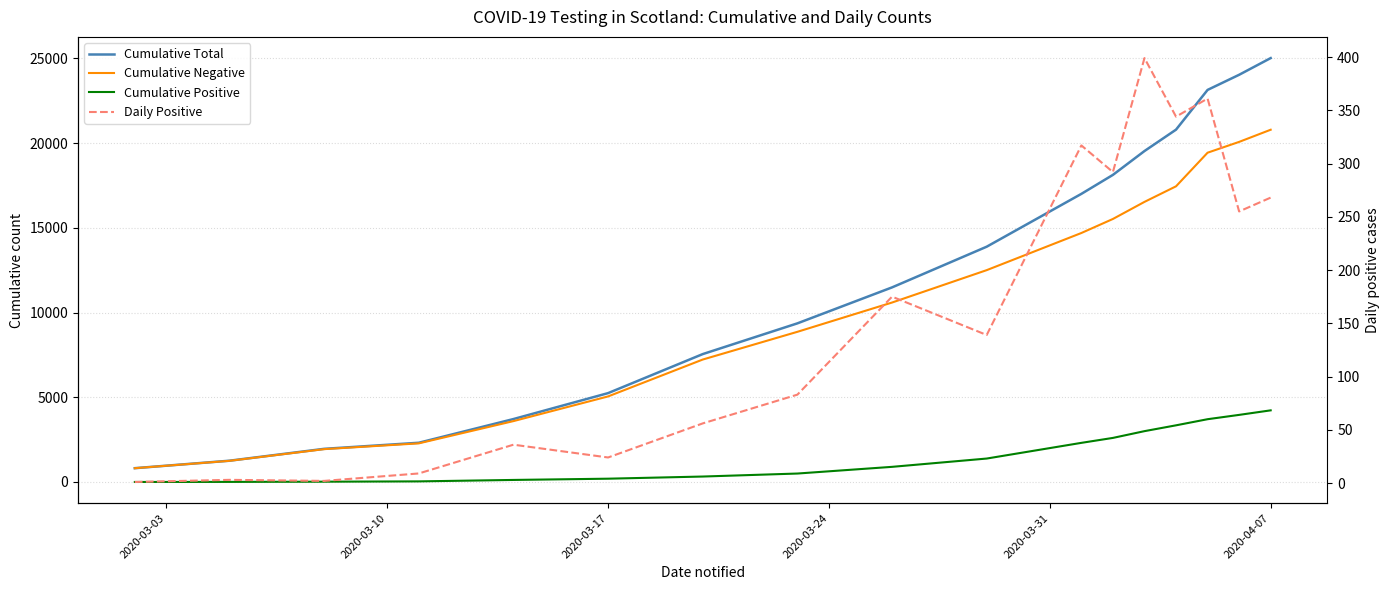

What is the value of the Cumulative Total point at the 17th from the left?

25022